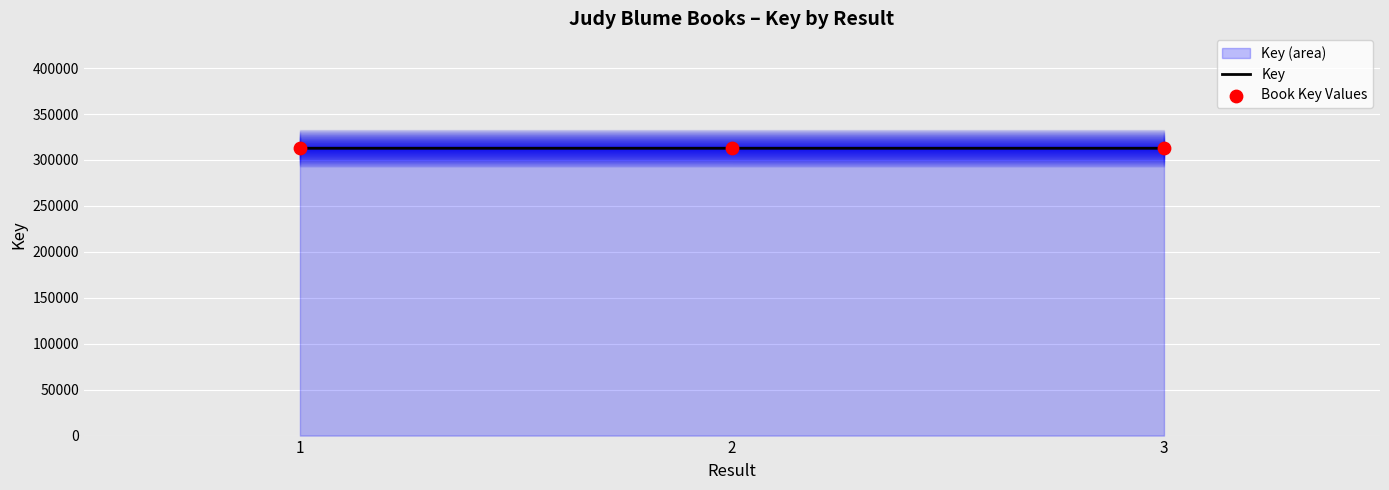

What is the minimum value for Key?

312737